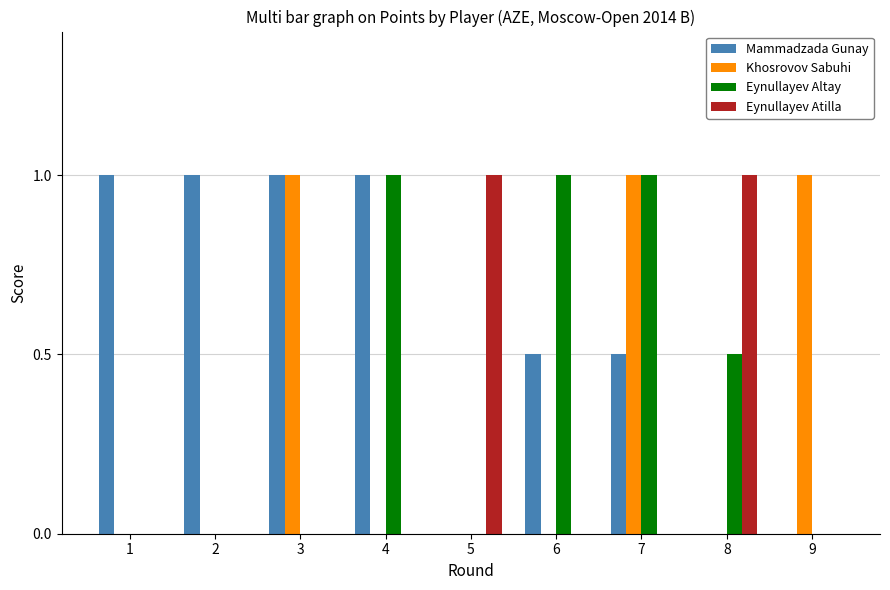

Between 2 and 4, which series saw the biggest shift?

Eynullayev Altay